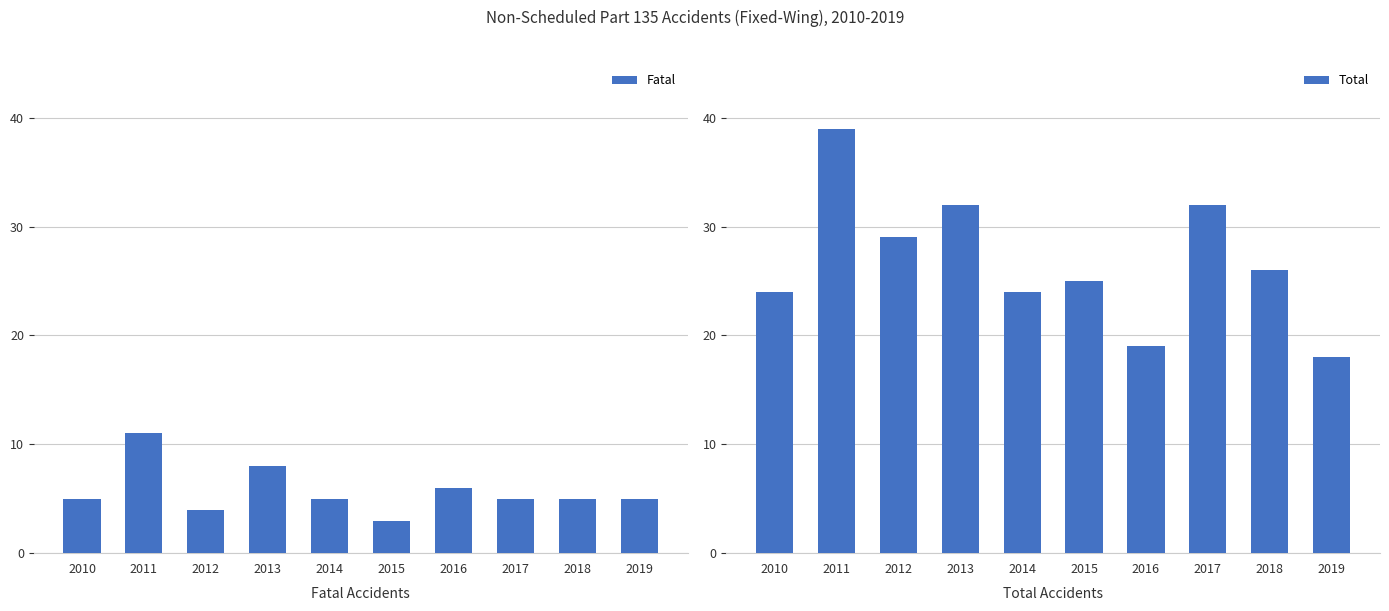

What is the lowest value of the Fatal series?

3